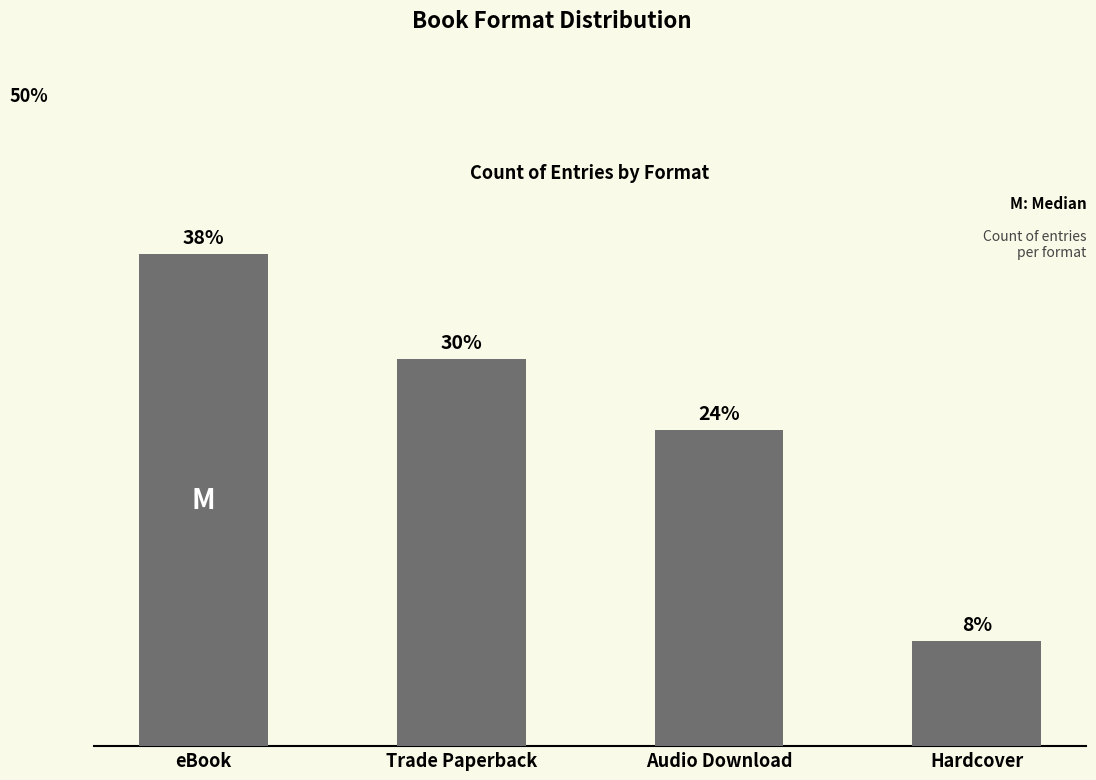

Does the chart contain any negative values?

No